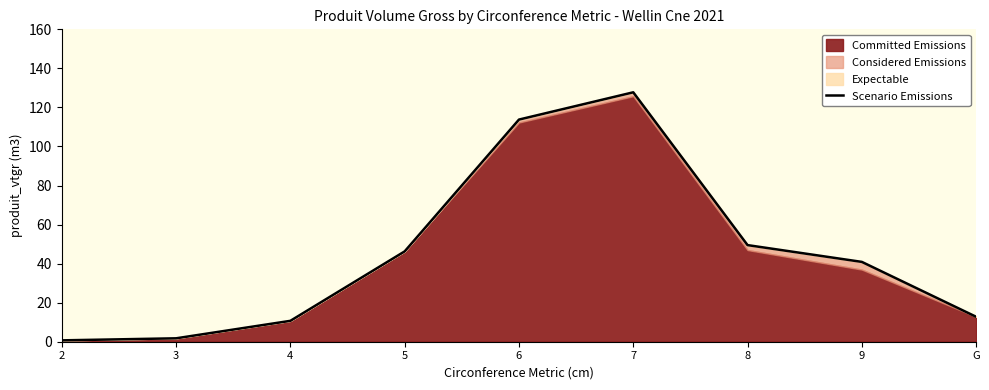

What is the average value?

44.9